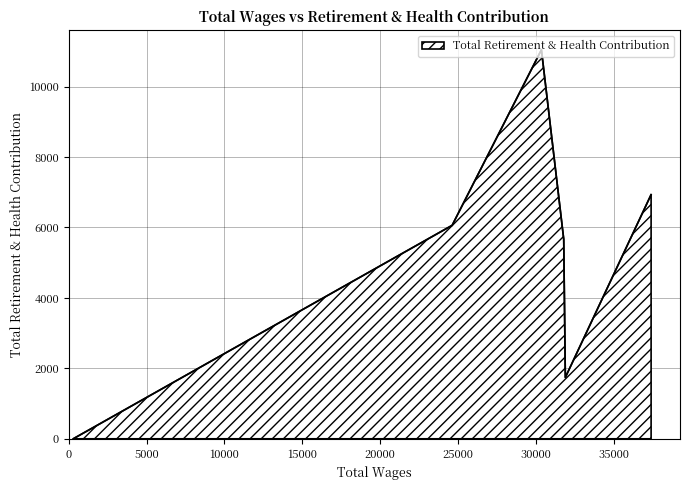

What is the average value?

5242.0